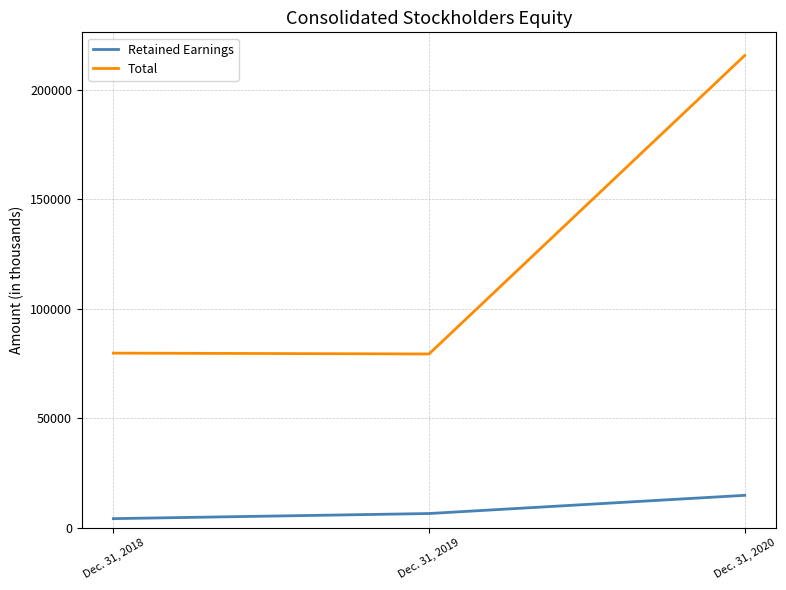

How many series are shown in this chart?

2